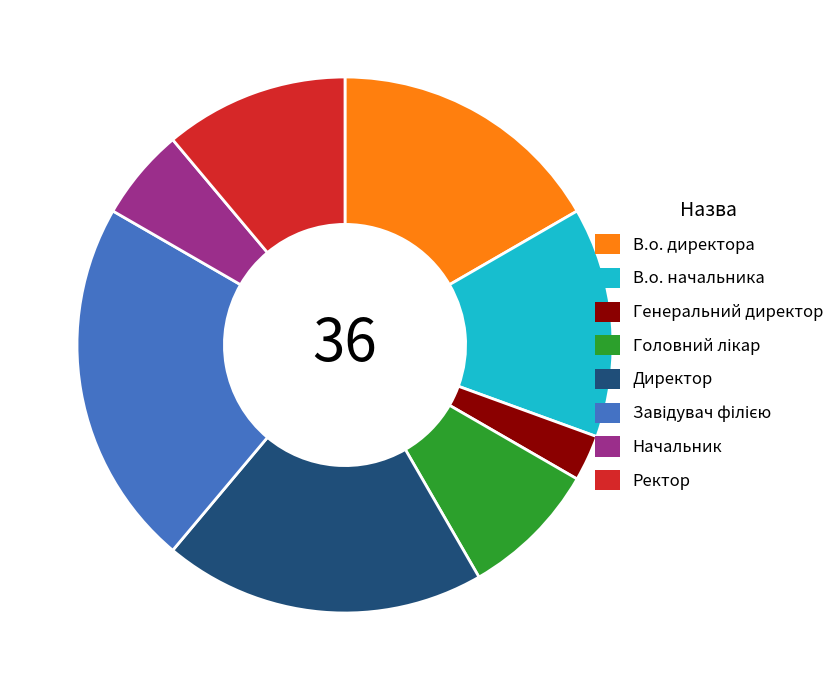

Count the number of slices in the pie.

8